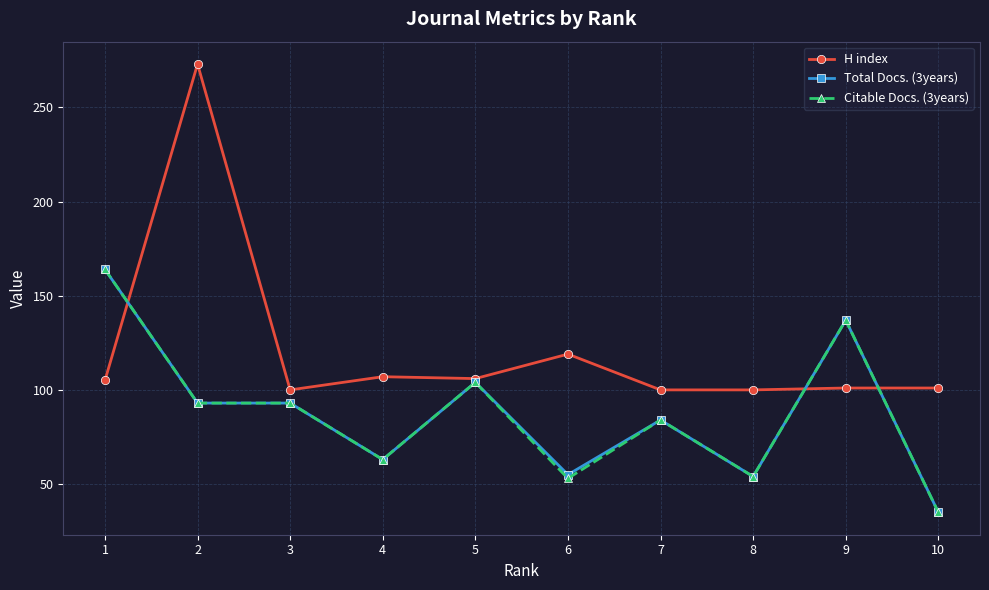

What is the minimum value for Citable Docs. (3years)?

35